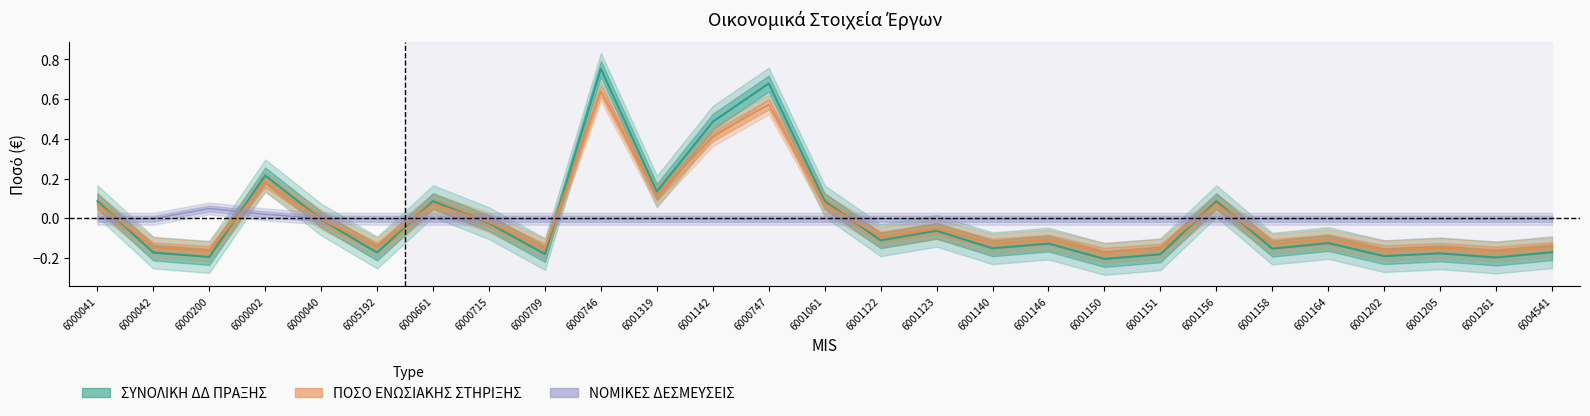

What position from the left is 6001123?

16